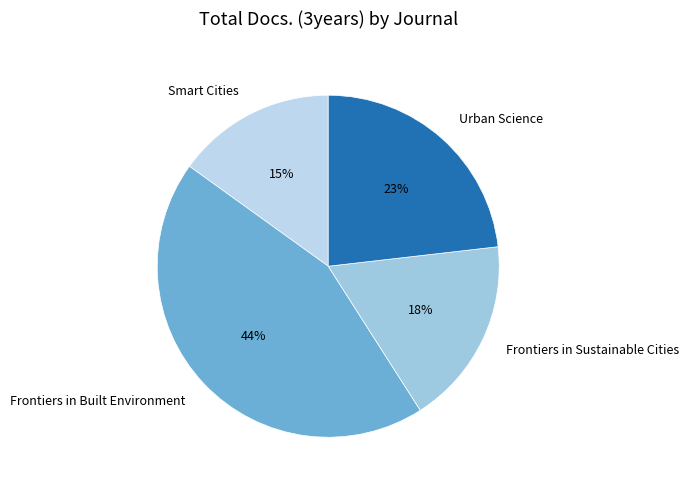

To the nearest percent, what is the difference between the largest and smallest slice percentages?

29%